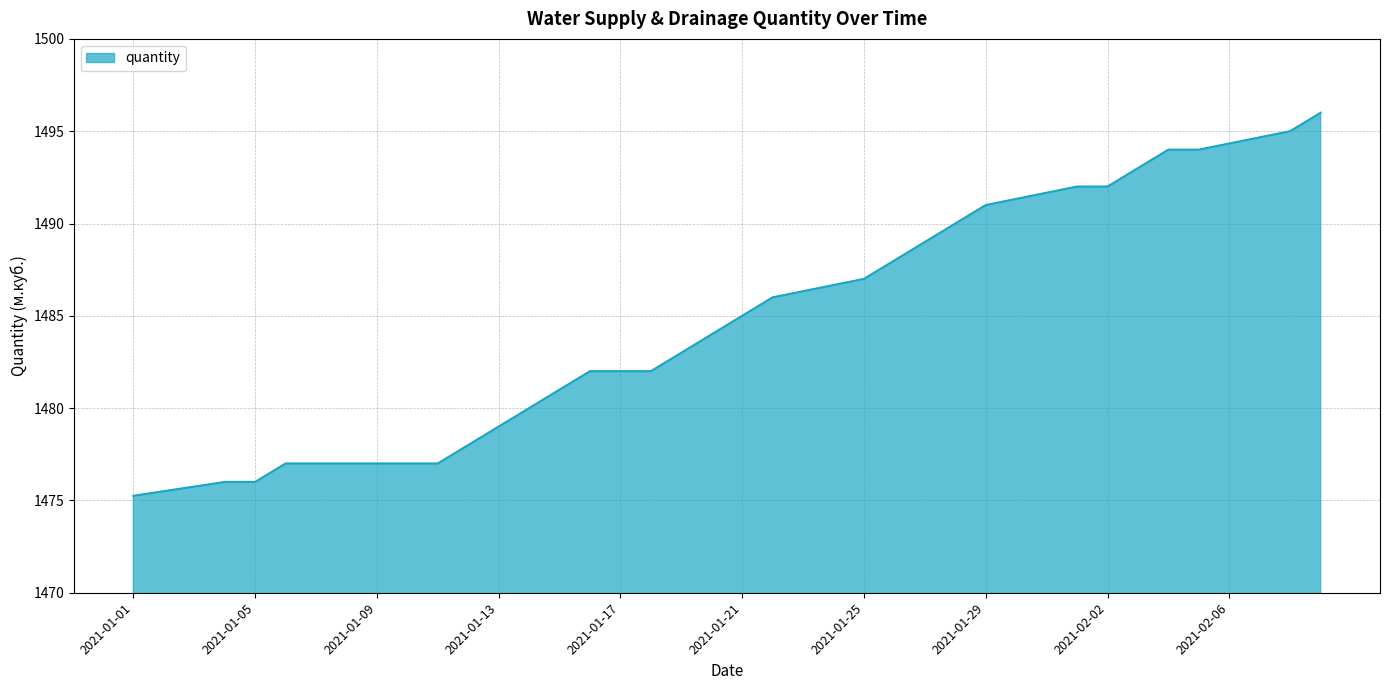

What is the greatest value displayed?

1496.0